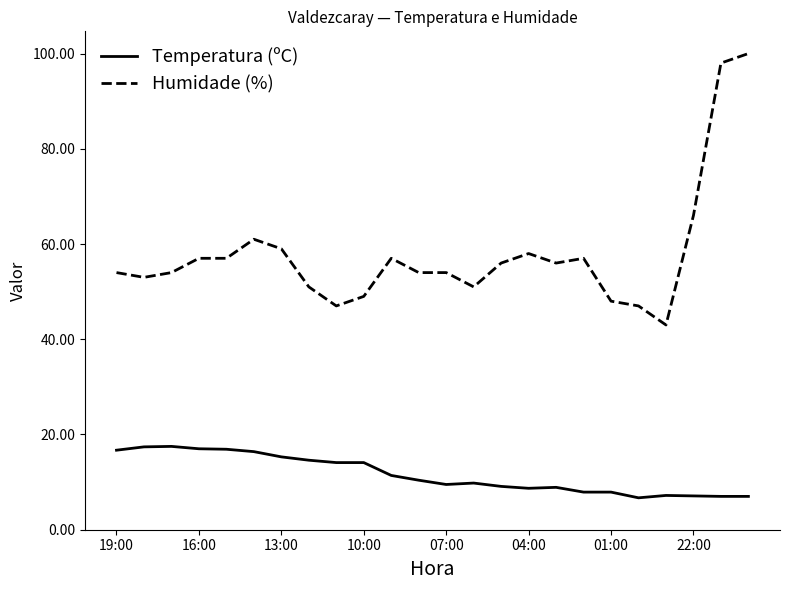

Which series has the largest range (max minus min)?

Humidade (%)